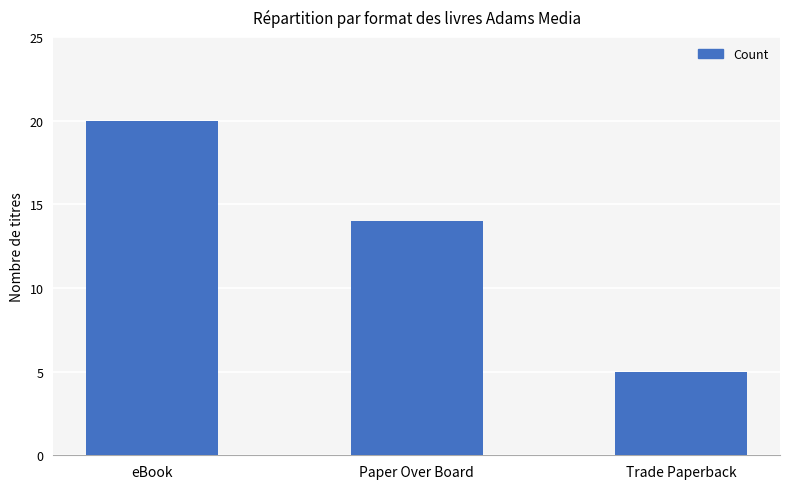

Reading left to right, transcribe all the data shown in this chart.

20	14	5